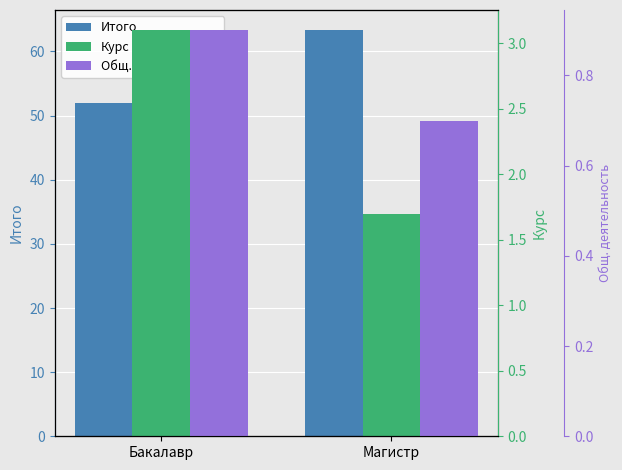

How many bars are there in total?

6